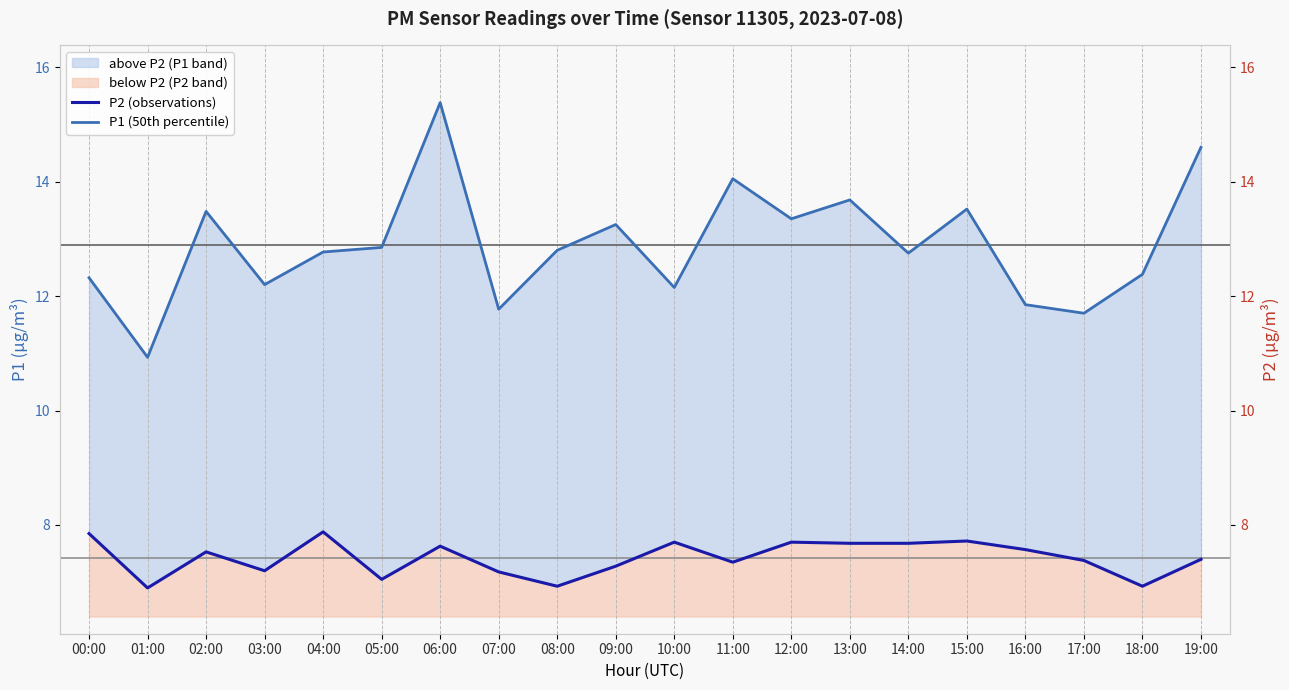

What is the total value across all series at 08:00?

19.7